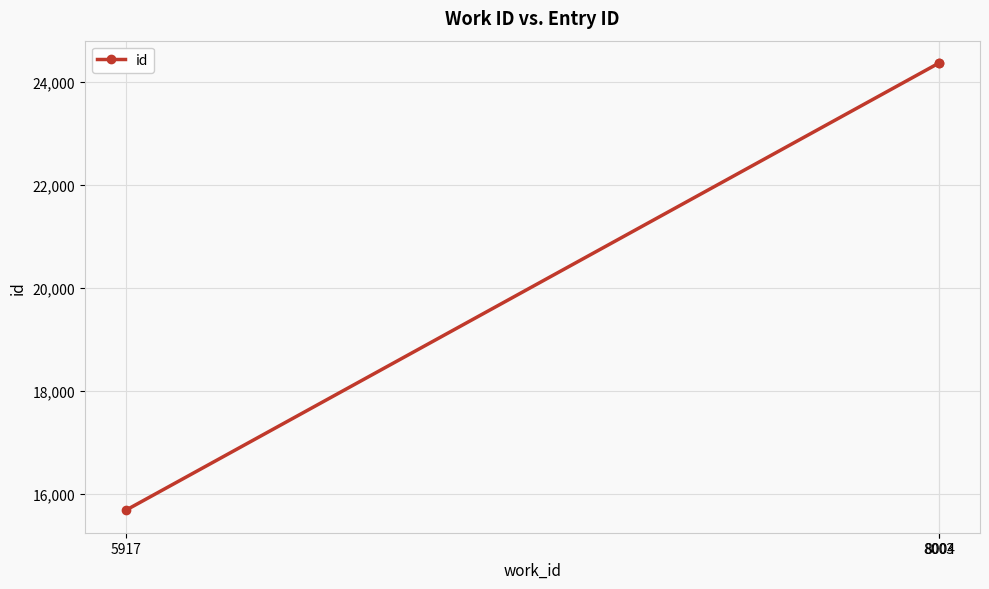

What is the difference between the second highest and minimum values?

8672